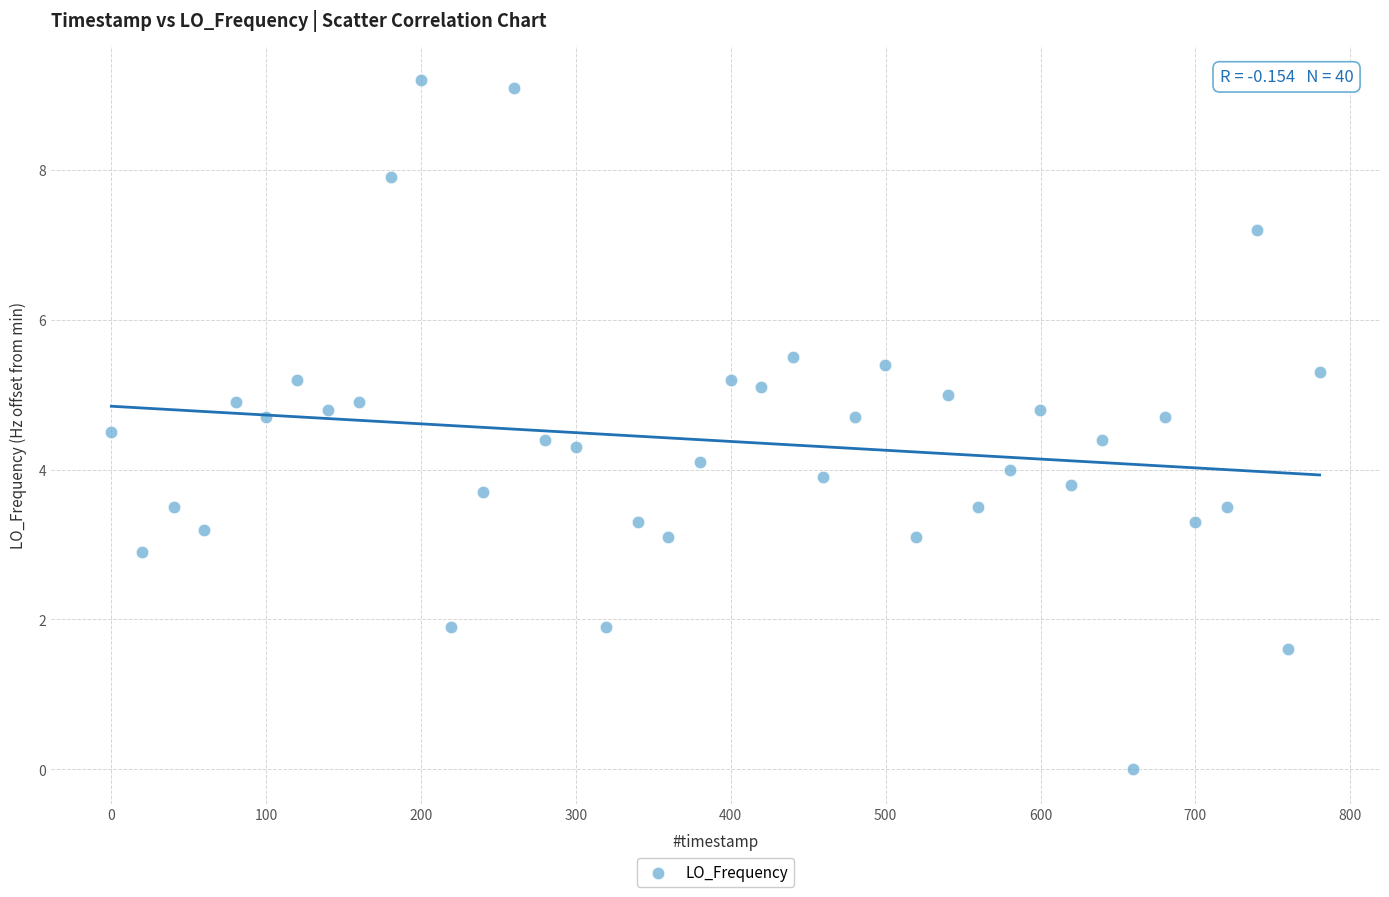

What is the range of Y values (max minus min)?

9.2